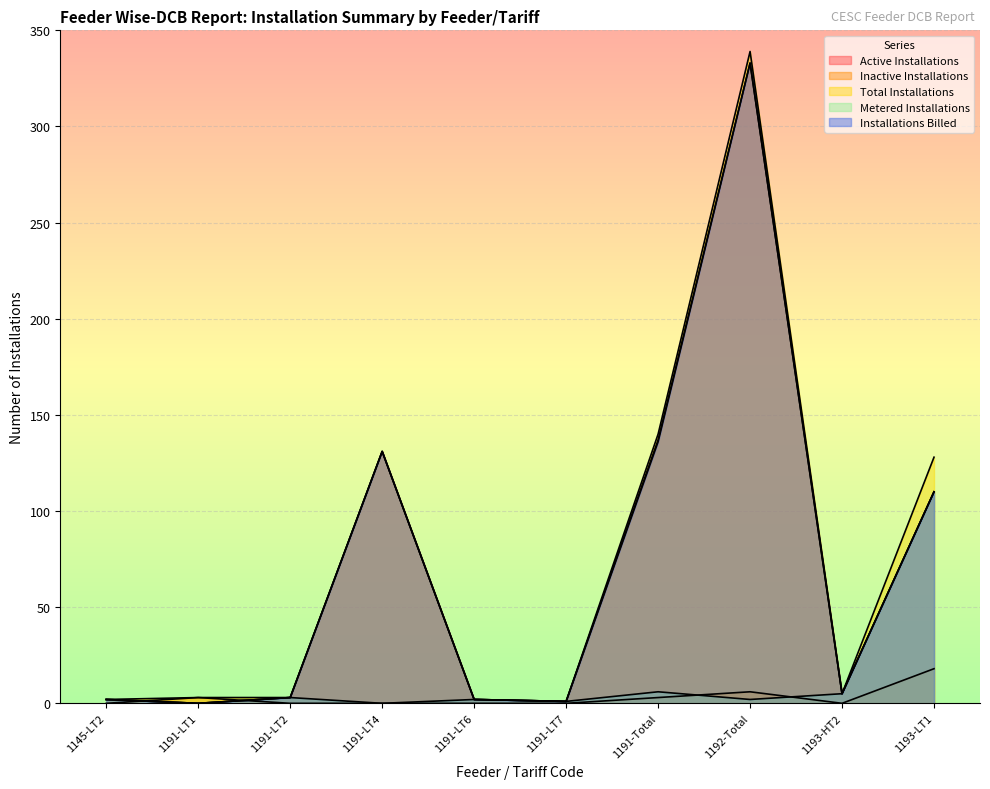

Which category has the lowest value in the Active Installations series?

1191-LT1